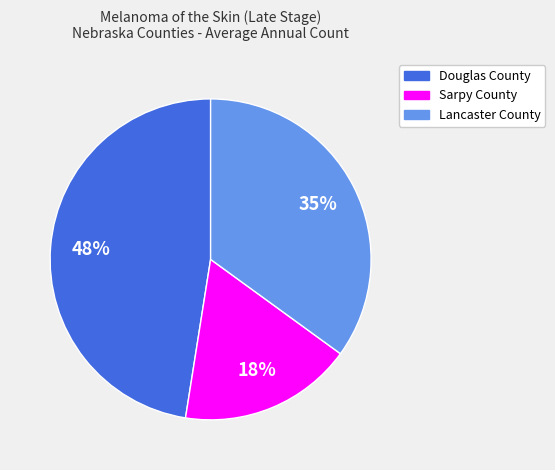

To the nearest percent, what is the difference between the largest and smallest slice percentages?

30%